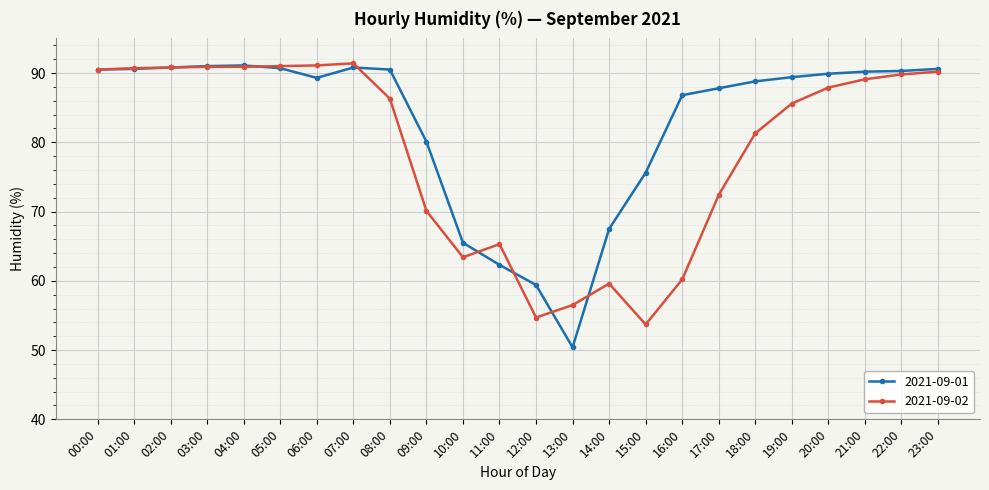

How many data points does each series have?

24